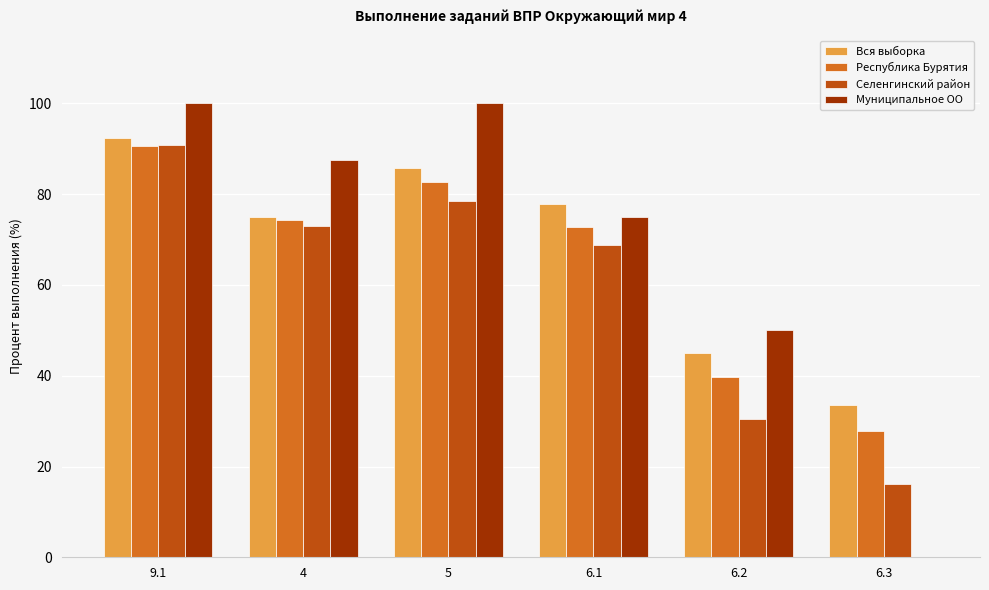

What is the sum of all Вся выборка values?

409.9